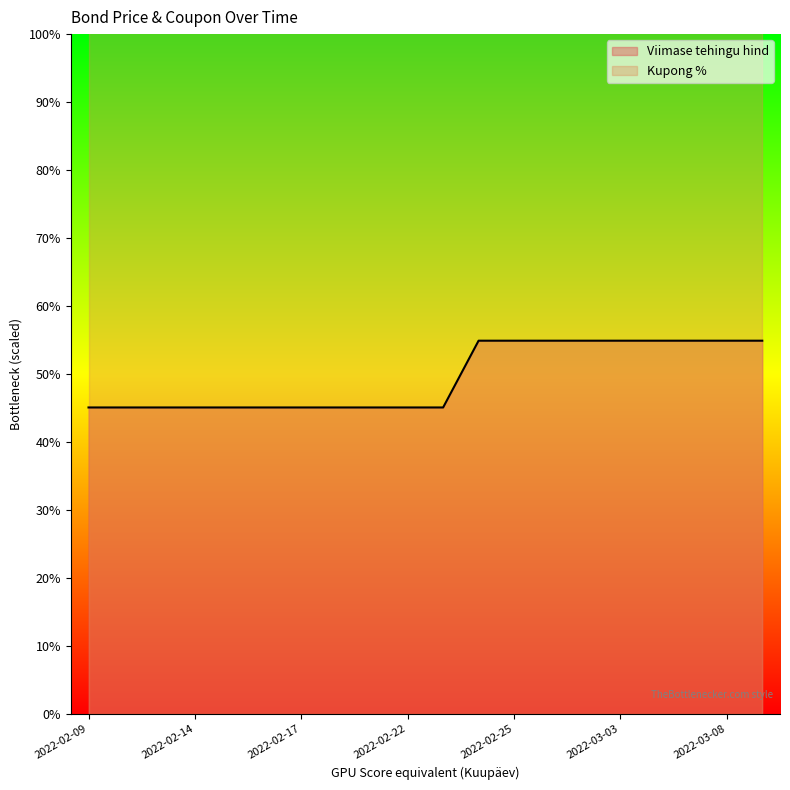

List the labels in order of value, largest first.

2022-02-24, 2022-02-25, 2022-03-01, 2022-03-02, 2022-03-03, 2022-03-04, 2022-03-07, 2022-03-08, 2022-03-09, 2022-02-09, 2022-02-10, 2022-02-11, 2022-02-14, 2022-02-15, 2022-02-16, 2022-02-17, 2022-02-18, 2022-02-21, 2022-02-22, 2022-02-23